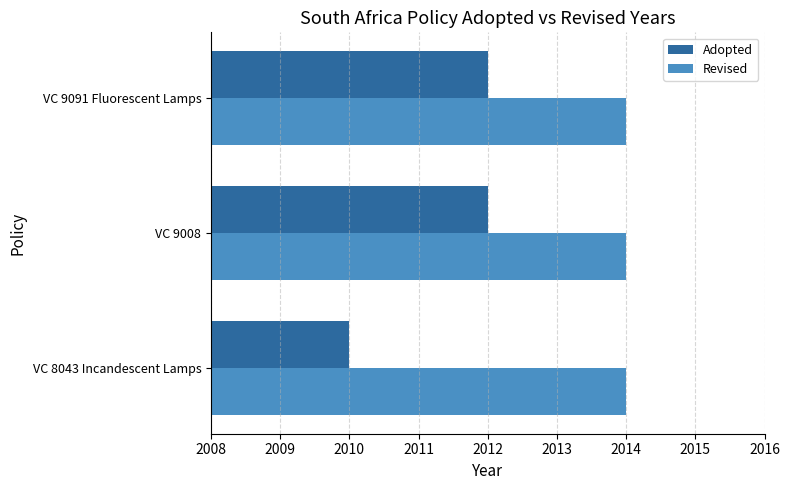

Rank the series by their average value, from highest to lowest.

Revised, Adopted